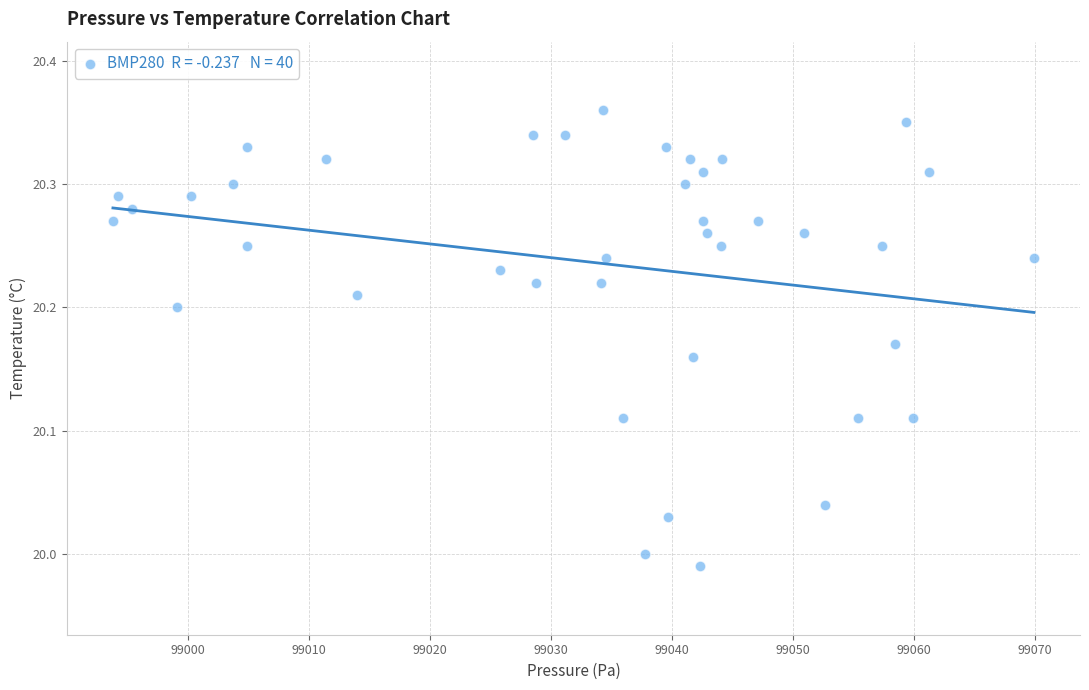

What is the range of X values (max minus min)?

76.1